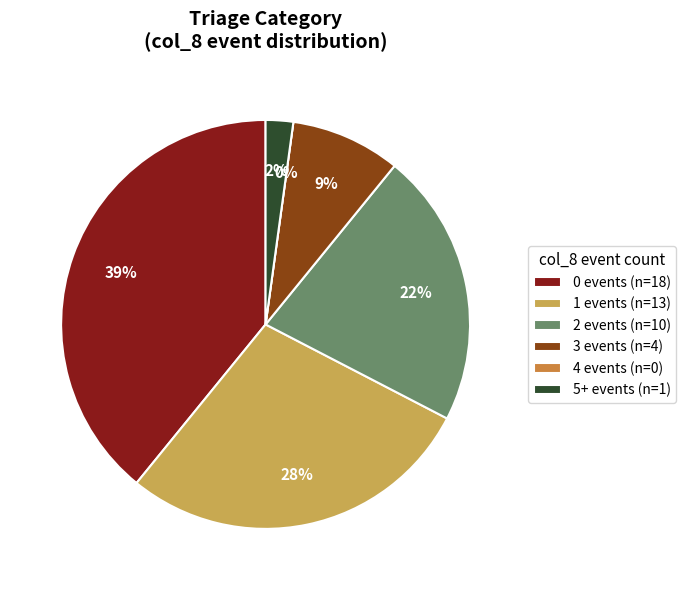

Rank the categories by value from highest to lowest.

0, 1, 2, 3, 5+, 4